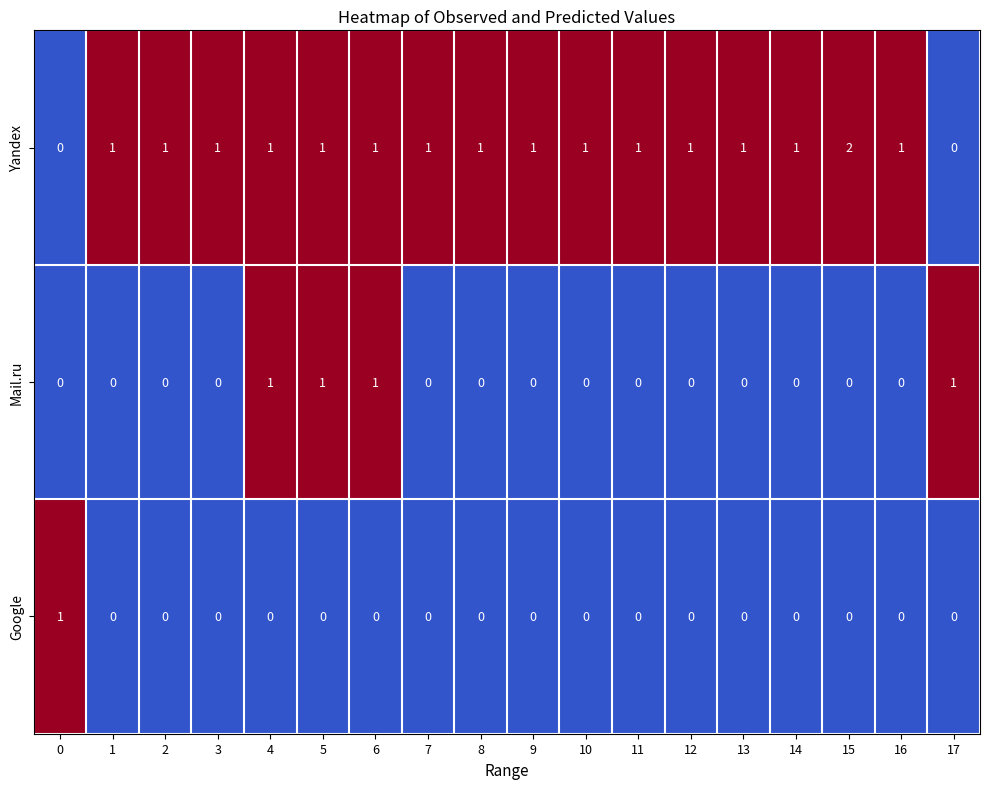

Is the value of Google at 8 greater than the value of Yandex at 13?

No